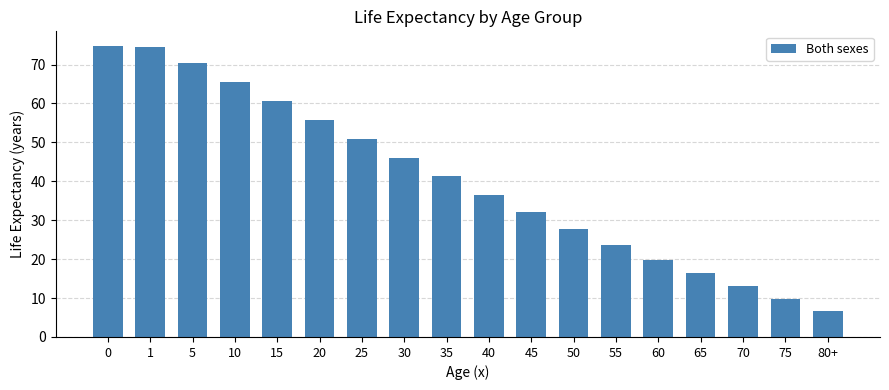

Is it true that the value at 55 is 23.6?

True